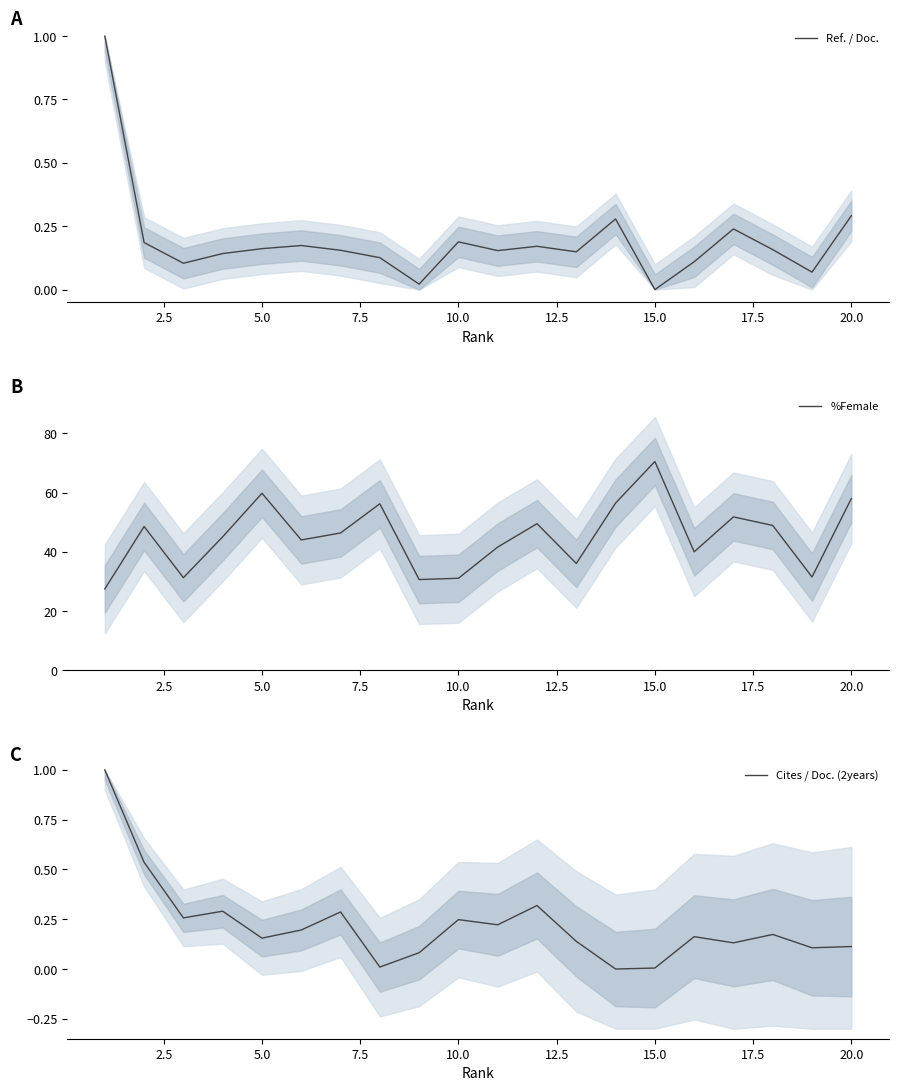

Rank the series by their maximum value, from lowest to highest.

Cites / Doc. (2years), Ref. / Doc., %Female